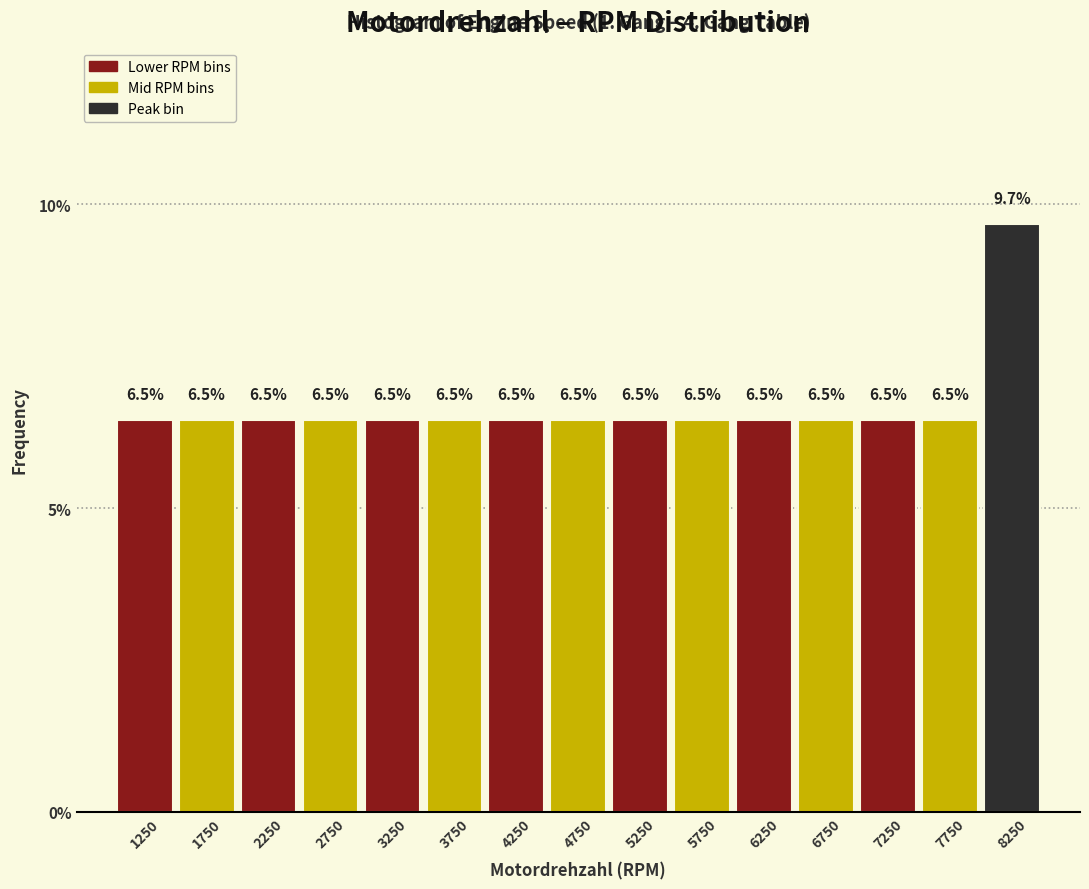

Reading left to right, list every bar in this chart as the range it spans on the x-axis followed by its height.

1000 to 1500: 6.5
1500 to 2000: 6.5
2000 to 2500: 6.5
2500 to 3000: 6.5
3000 to 3500: 6.5
3500 to 4000: 6.5
4000 to 4500: 6.5
4500 to 5000: 6.5
5000 to 5500: 6.5
5500 to 6000: 6.5
6000 to 6500: 6.5
6500 to 7000: 6.5
7000 to 7500: 6.5
7500 to 8000: 6.5
8000 to 8500: 9.7